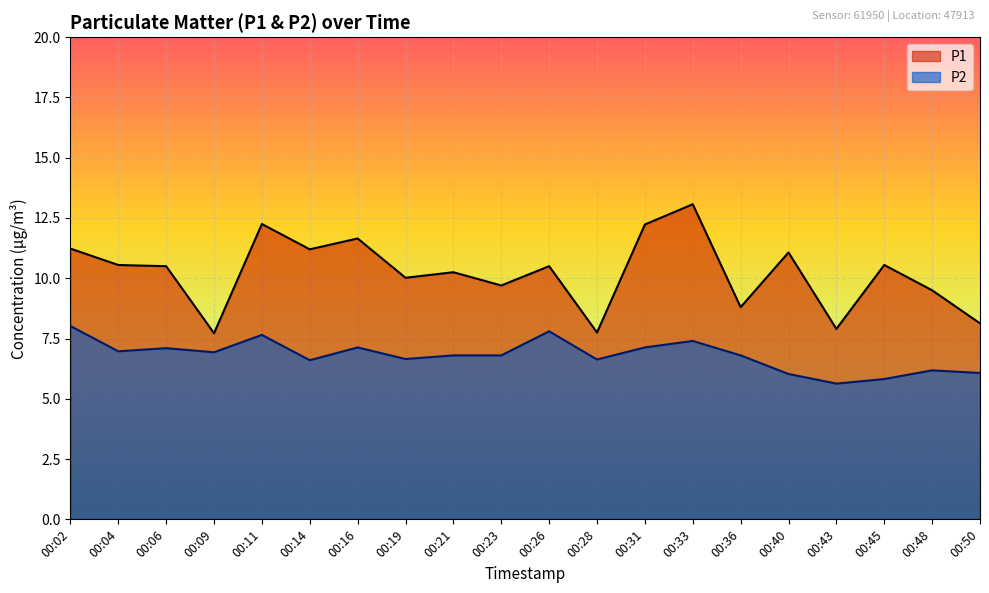

Is it true that P1 equals 2.8 at 00:40?

False